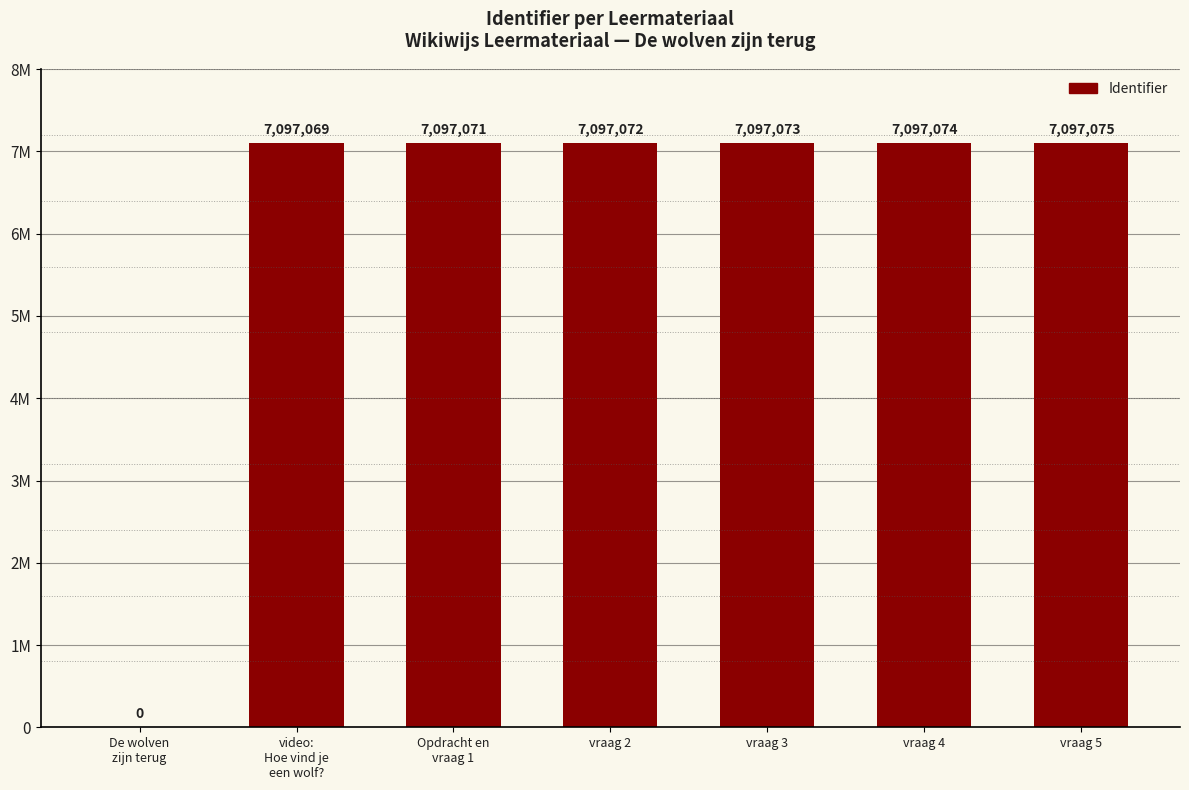

Are the bars horizontal?

No